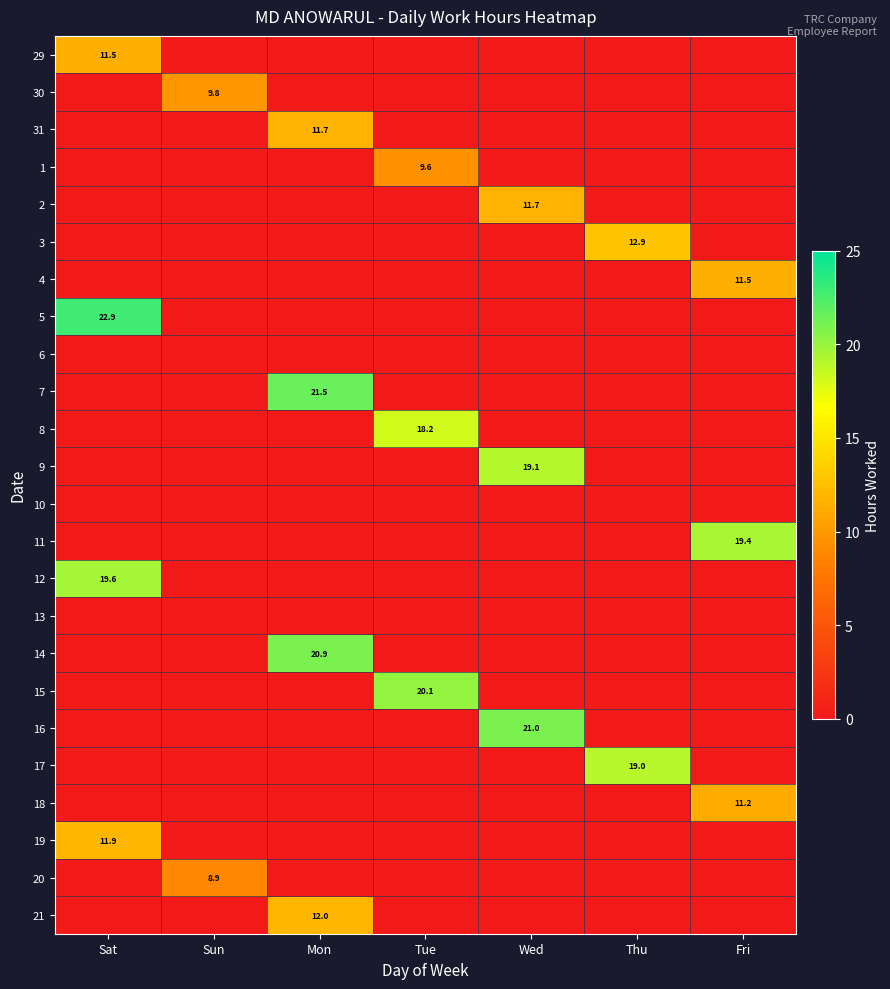

The 30 series shows 9.8 at Sun. True or false?

True